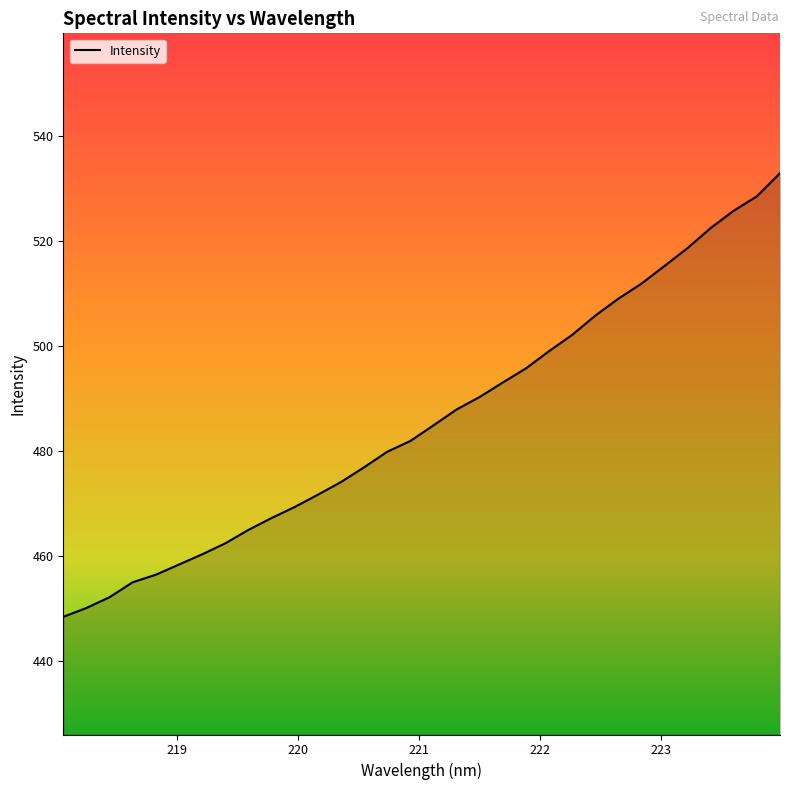

What is the greatest value displayed?

532.9